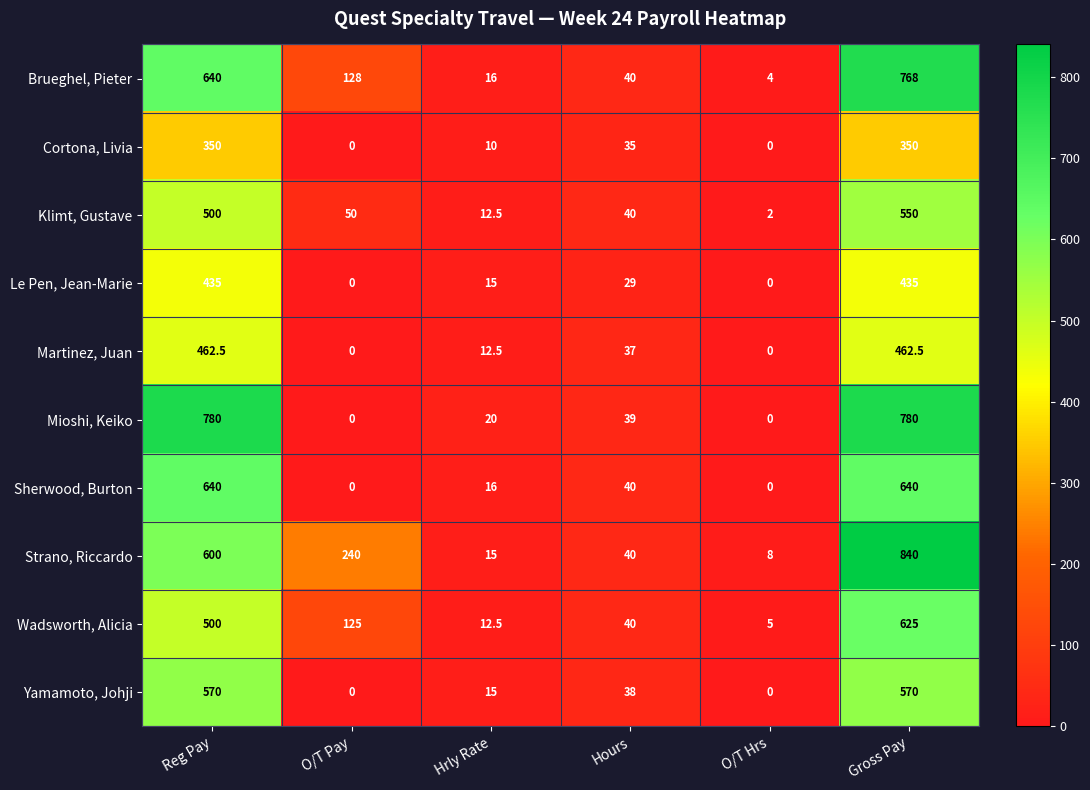

At how many categories does at least one series exceed 185?

3